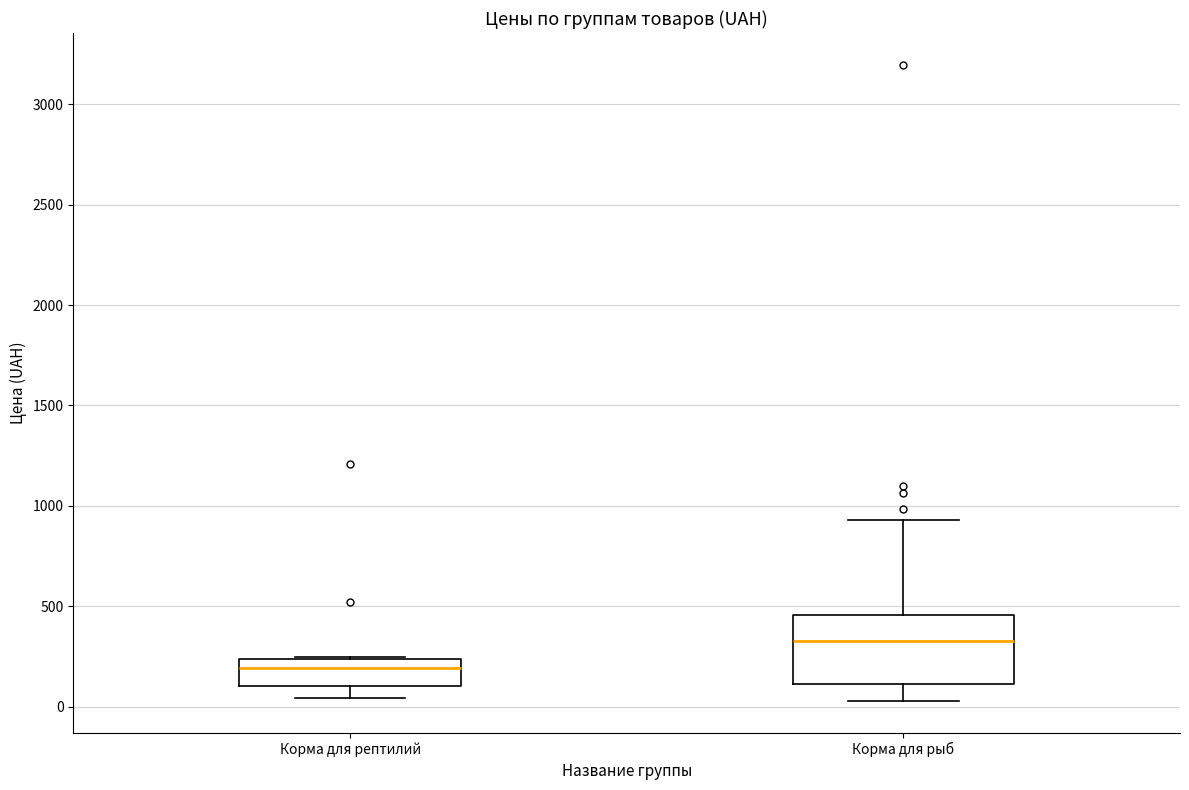

Which box has the lowest median line?

Корма для рептилий